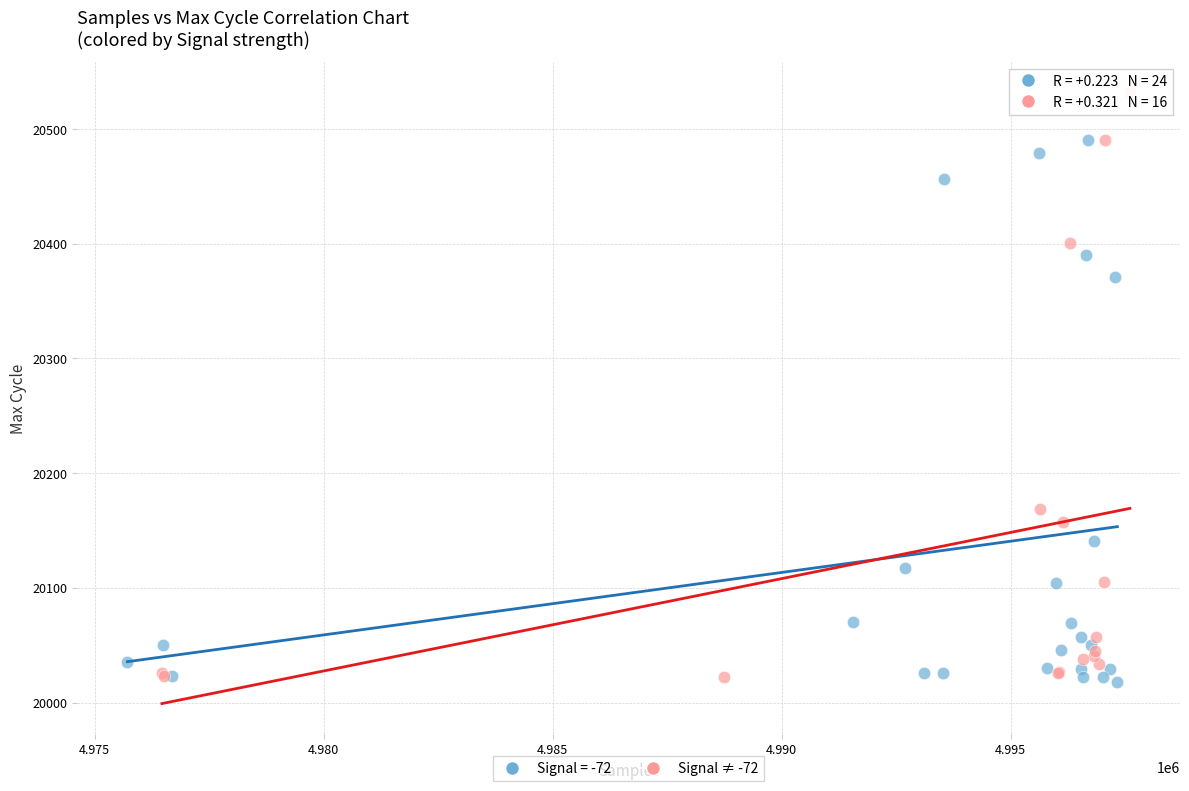

Which series contains the highest Y value?

Signal ≠ -72